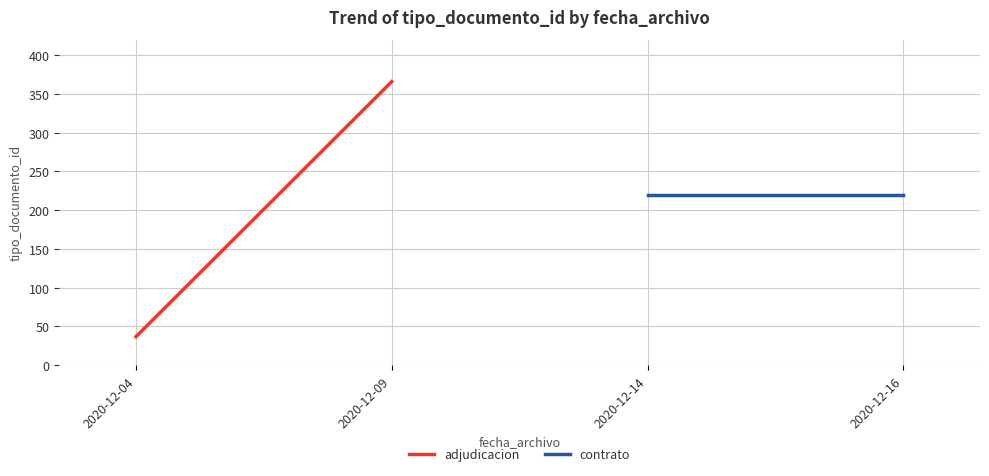

Does the chart have visible grid lines?

Yes